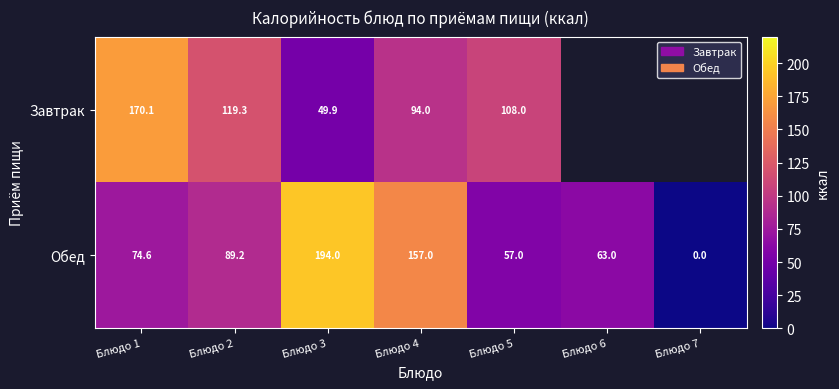

What is the difference between the maximum and minimum values in the Обед series?

194.0